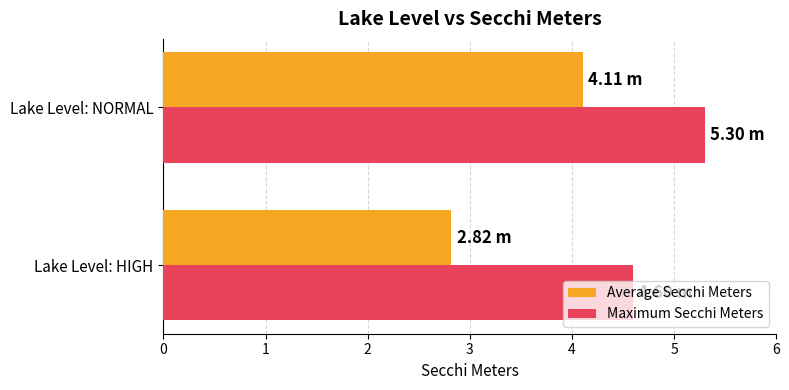

What is the greatest value displayed?

5.3